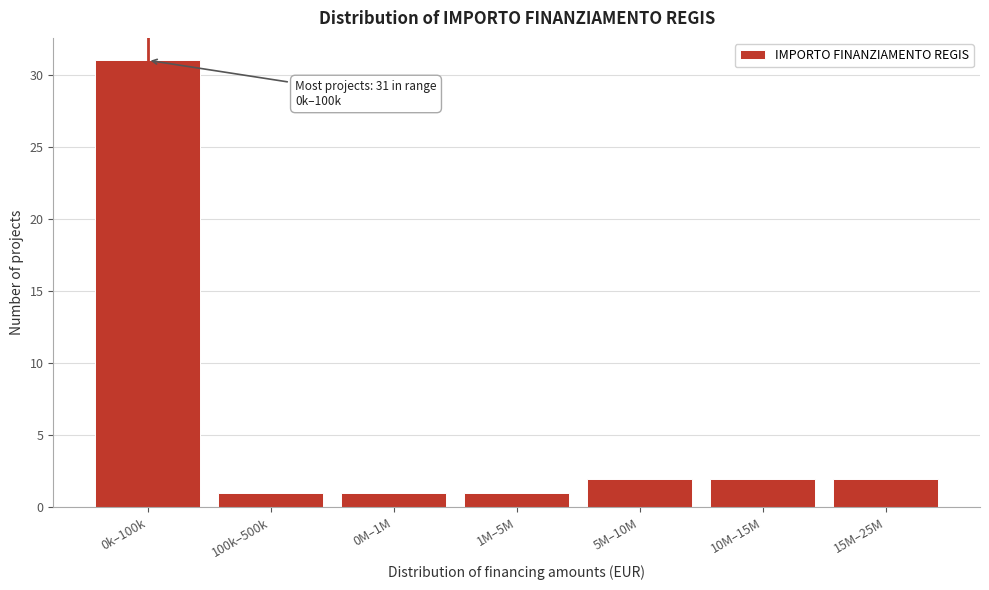

Reading left to right, what are all the values shown in this chart?

31	1	1	1	2	2	2